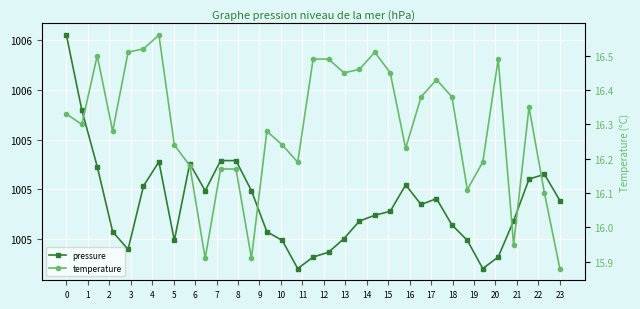

How many data points in temperature are less than 16?

4